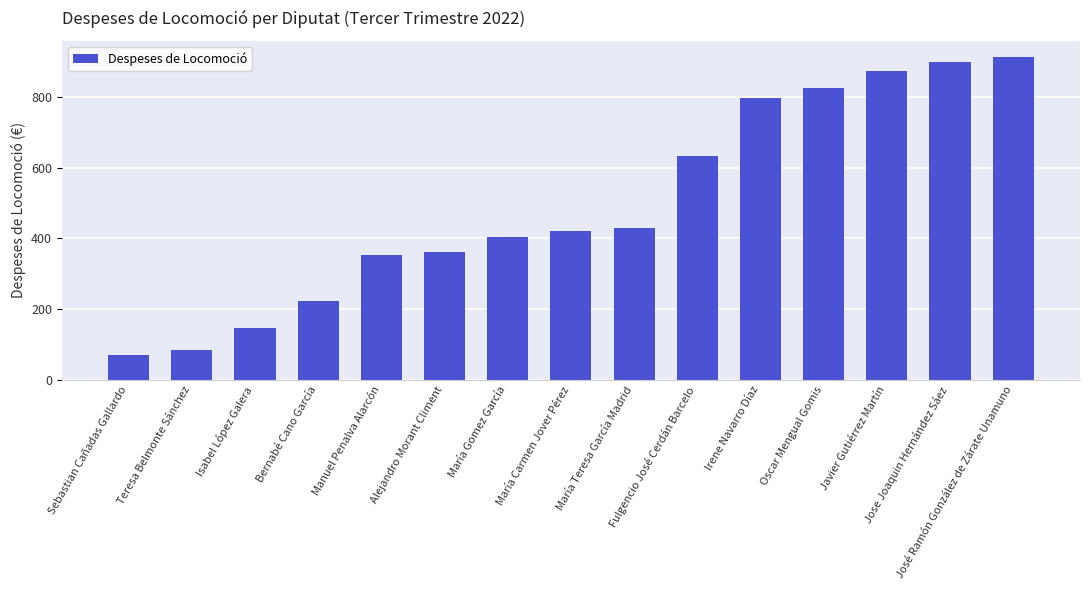

True or false: the data shows 798.7 at Irene Navarro Díaz.

True